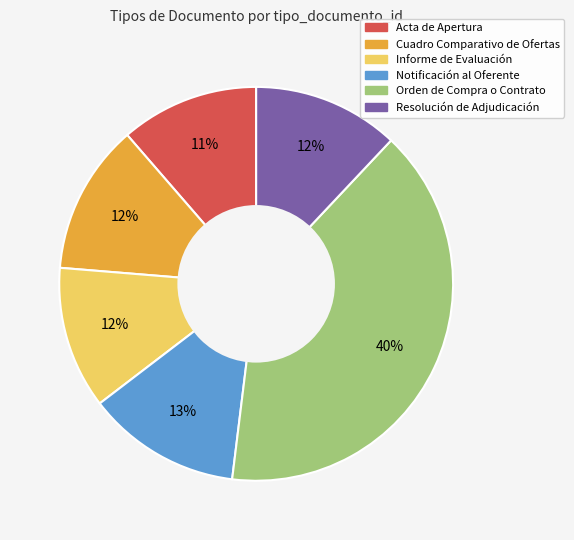

Which category has the biggest portion of the pie?

Orden de Compra o Contrato